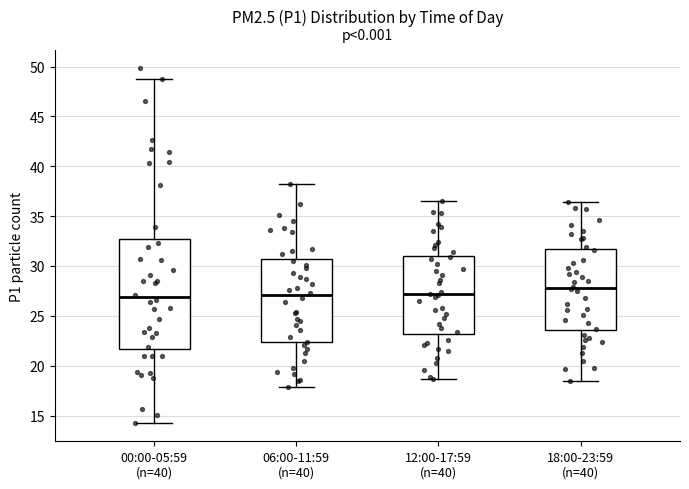

Which box has the highest median line?

18:00-23:59 (n=40)